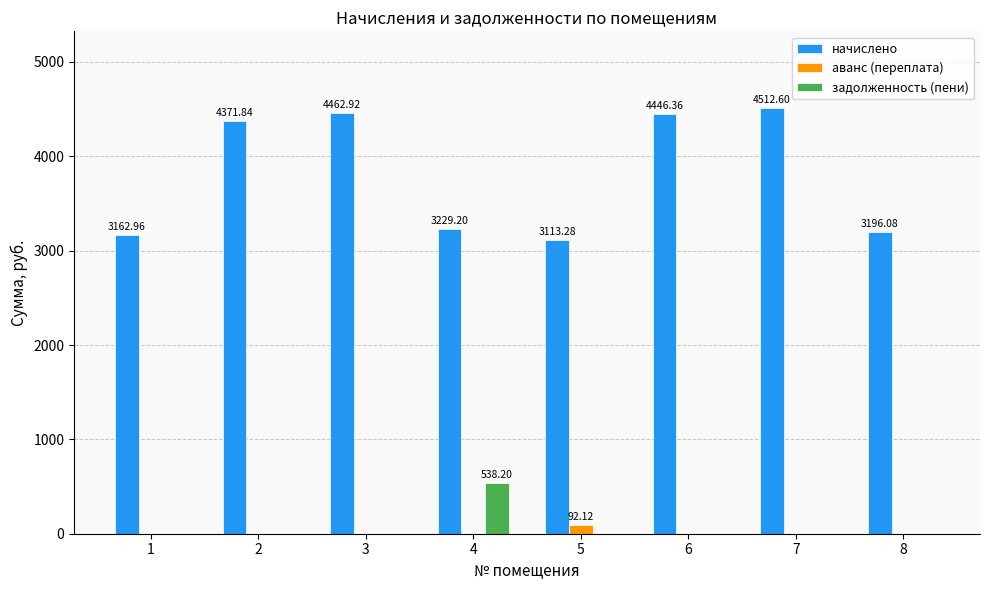

How many categories are shown in the chart?

8